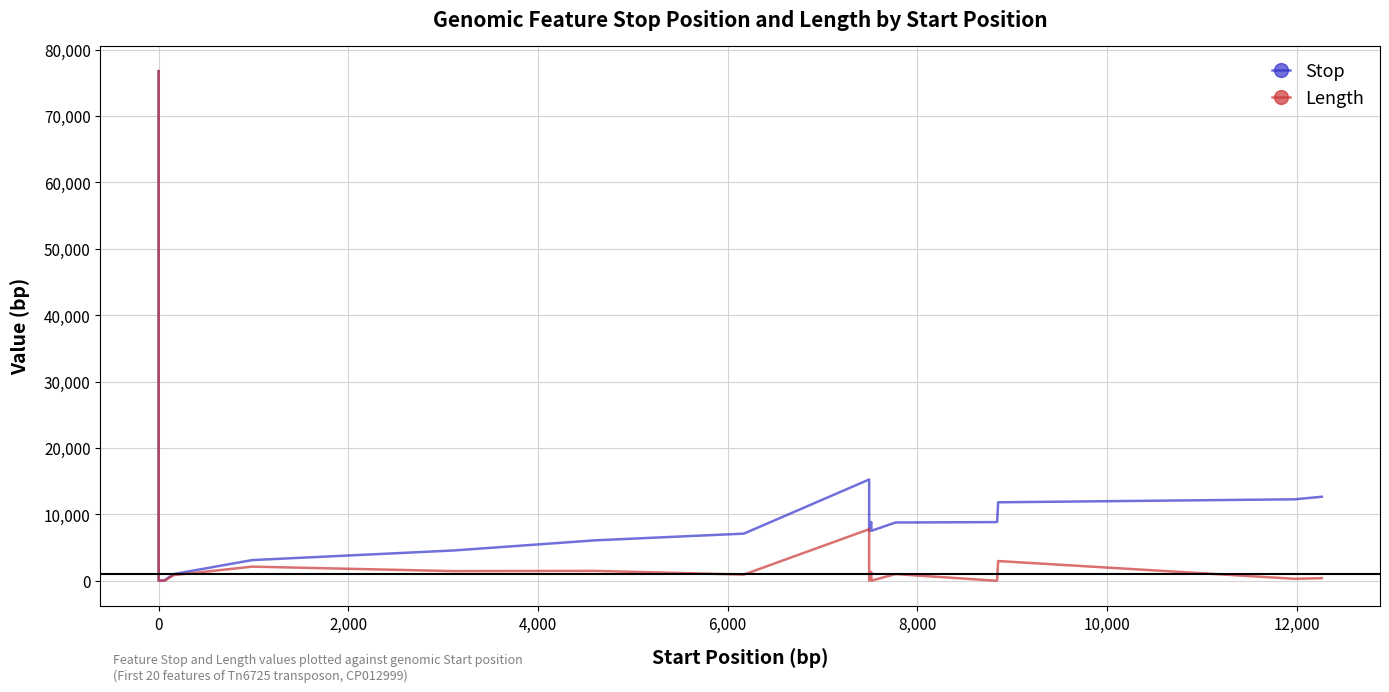

True or false: Length and Stop cross at least once.

False